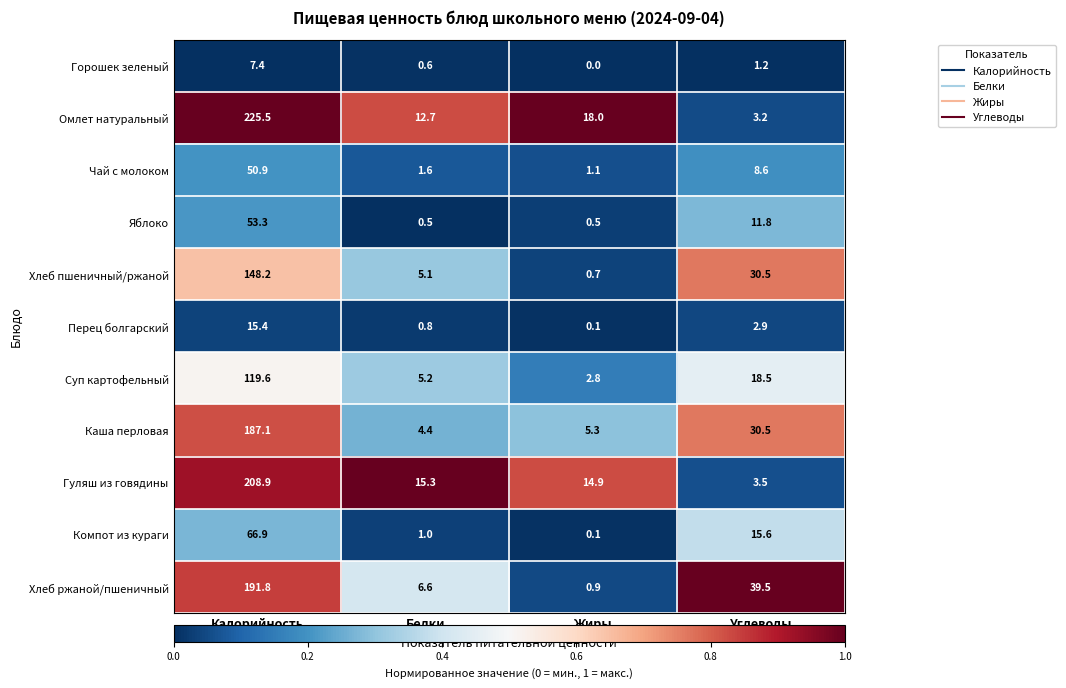

What is the greatest value displayed?

225.5